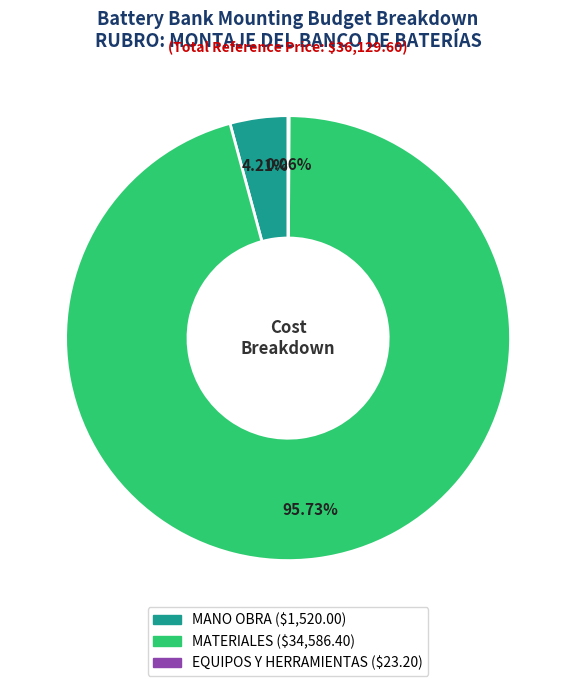

Which category accounts for the majority?

MATERIALES